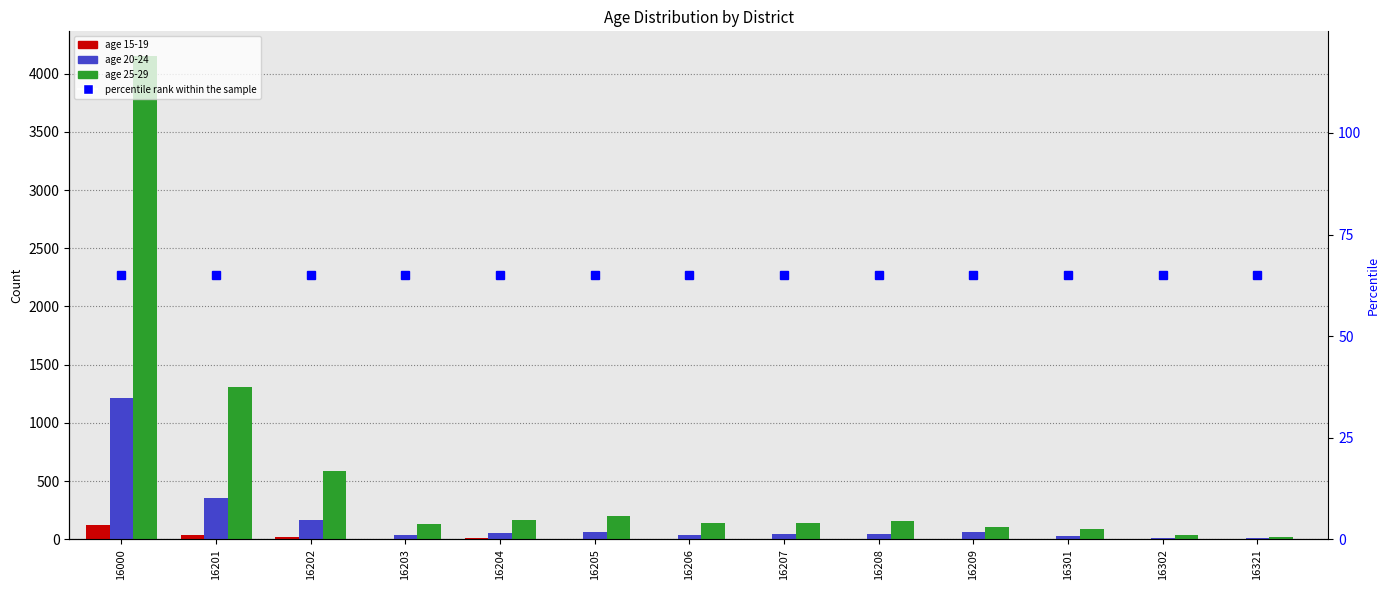

What is the value of the 25-29 bar at the 10th from the left?

109